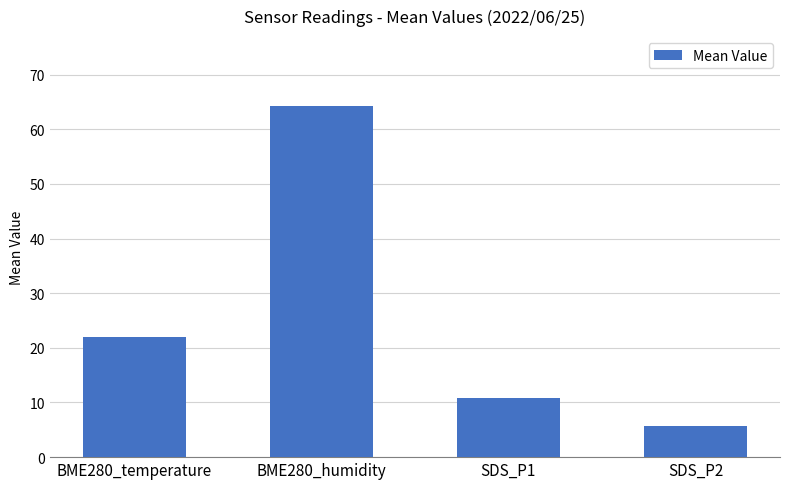

List the labels in order of value, smallest first.

SDS_P2, SDS_P1, BME280_temperature, BME280_humidity